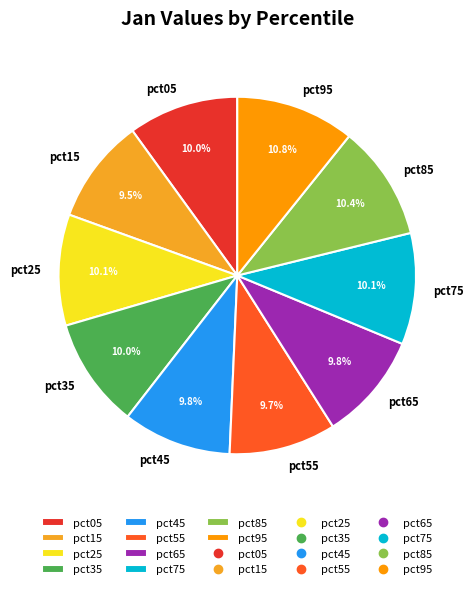

To the nearest percent, what portion does pct45 represent?

10%